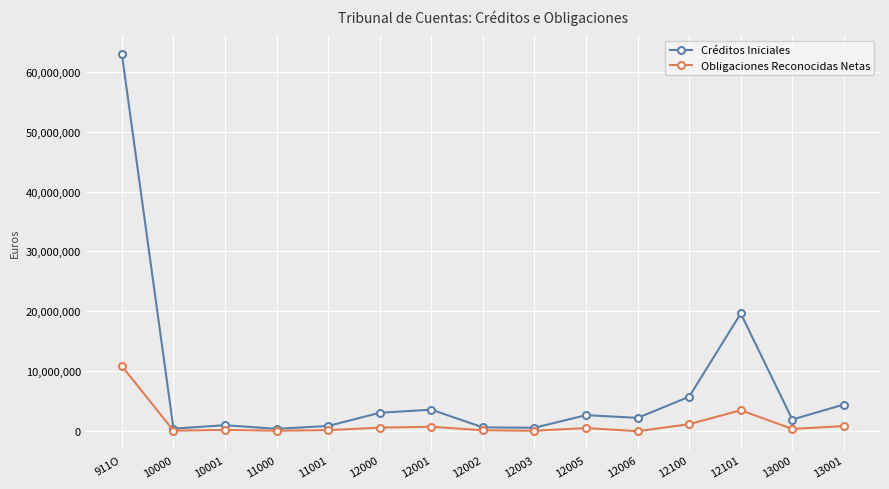

Where is Obligaciones Reconocidas Netas nearest to the value 5439513?

12101